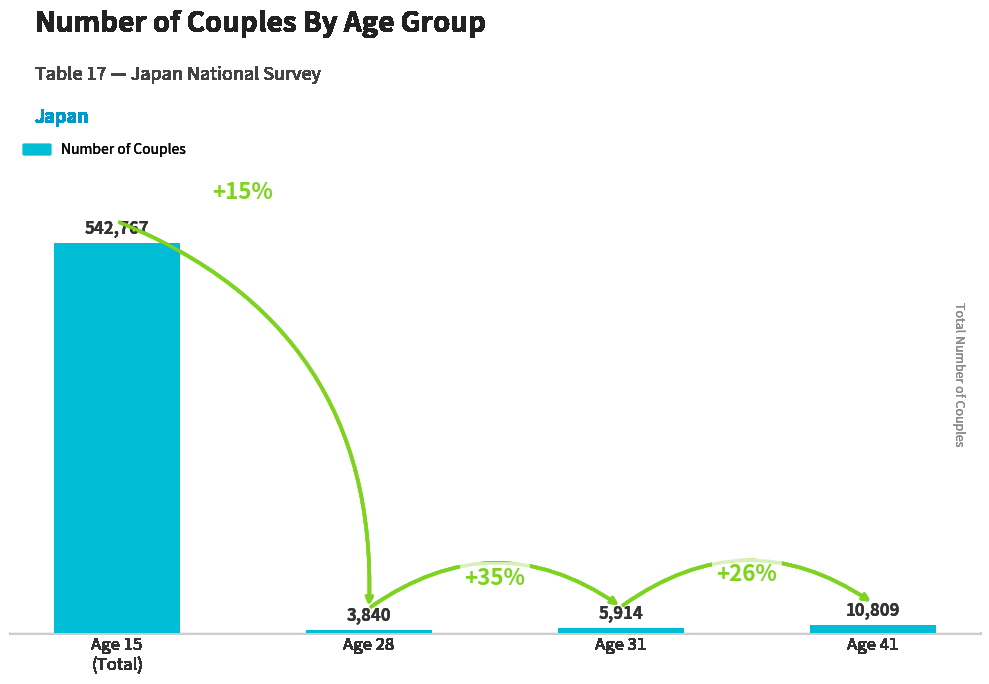

List the labels in order of value, largest first.

Age 15
(Total), Age 41, Age 31, Age 28